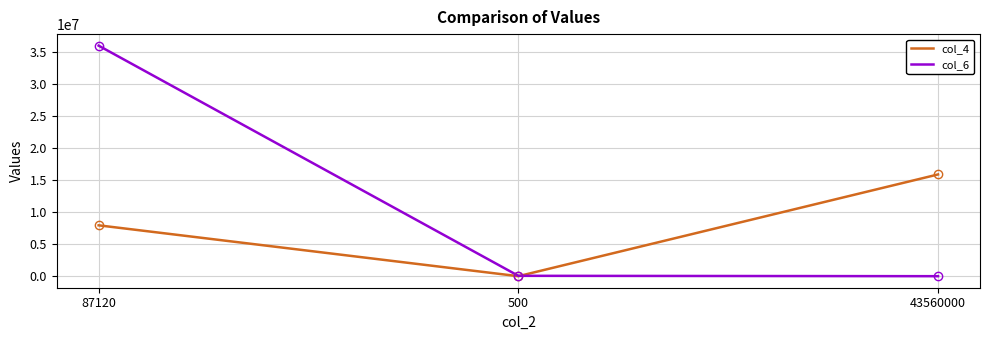

Is the value of col_6 at 500 greater than the value of col_4 at 87120?

No